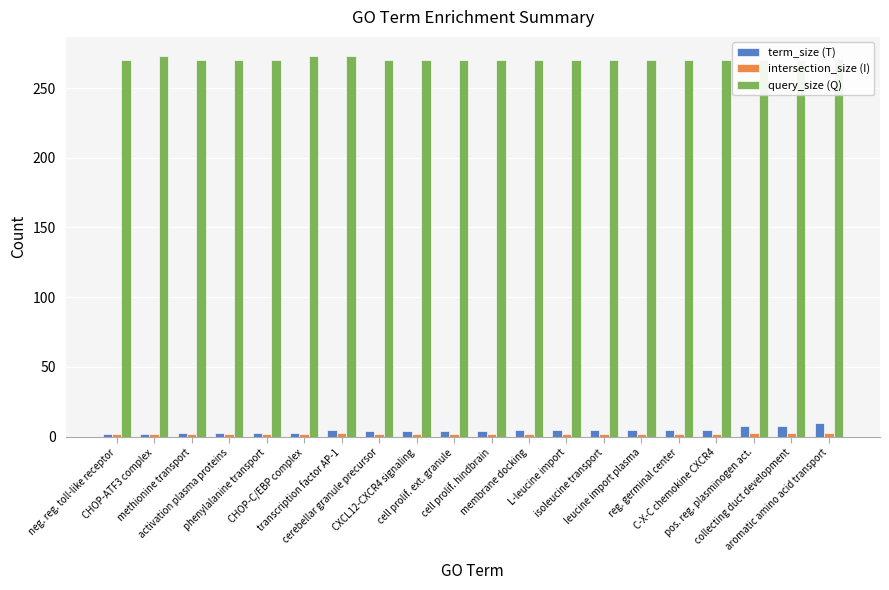

How many bars are there in total?

60